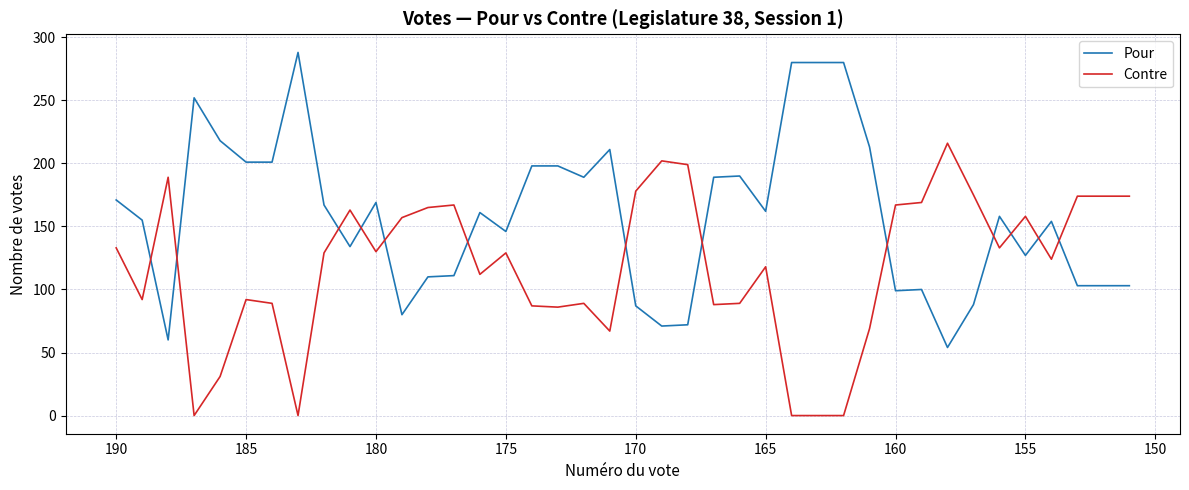

Which series has the largest range (max minus min)?

Pour